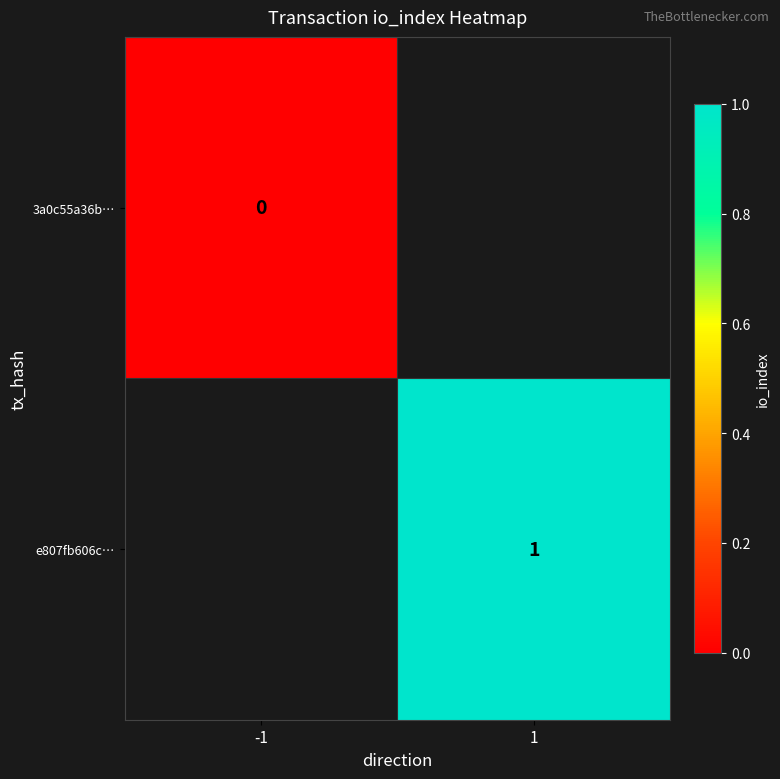

True or false: e807fb606c… has a value of 0 at 1.

False